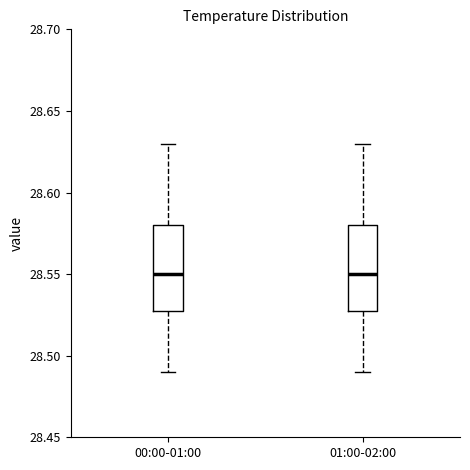

Reading left to right, transcribe this box plot: for each box, give where its median line is, the range the box spans, and where its two whiskers end, as read against the y-axis. The values are not printed on the chart, so give them approximately, as read against the axis.

00:00-01:00: median 28.55, box 28.53 to 28.58, whiskers 28.49 to 28.63
01:00-02:00: median 28.55, box 28.53 to 28.58, whiskers 28.49 to 28.63